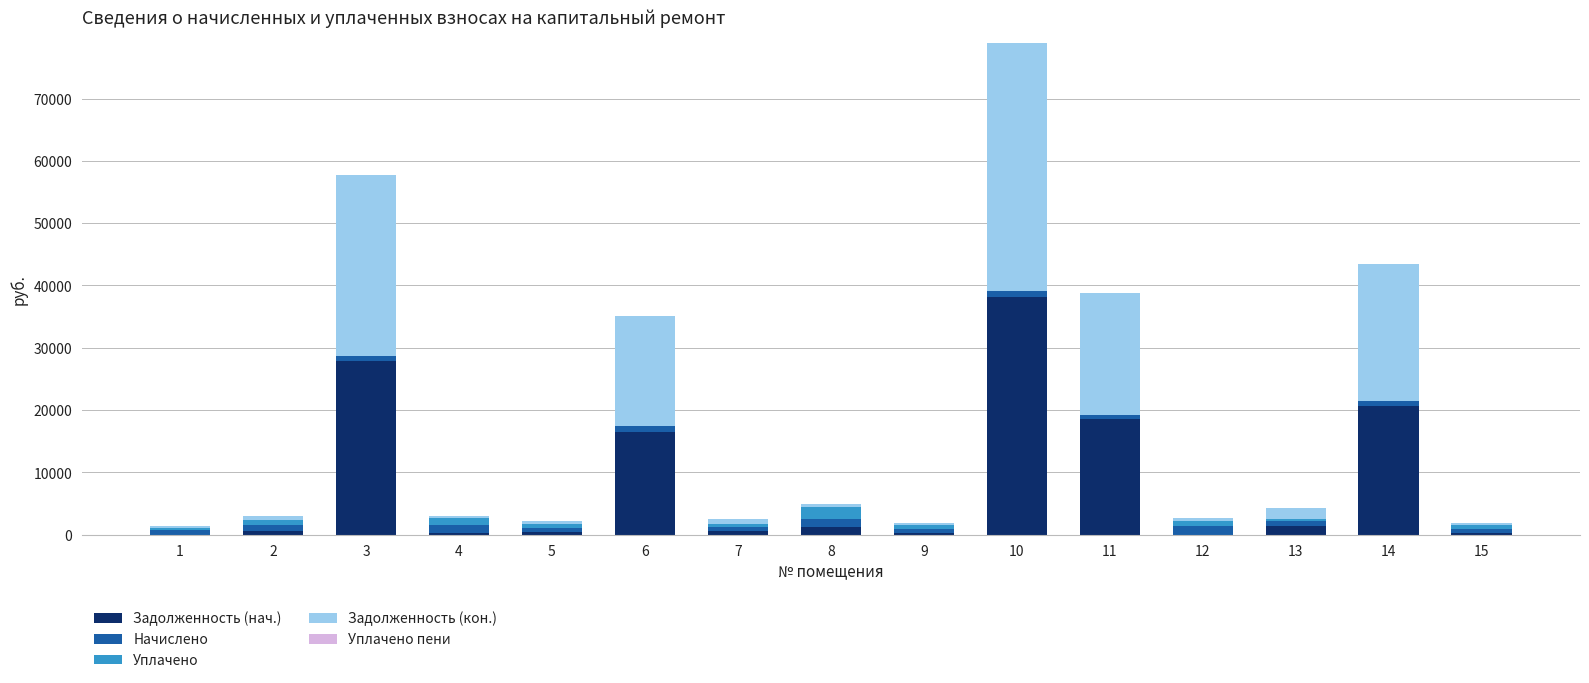

At which category is the sum across all series the highest?

10